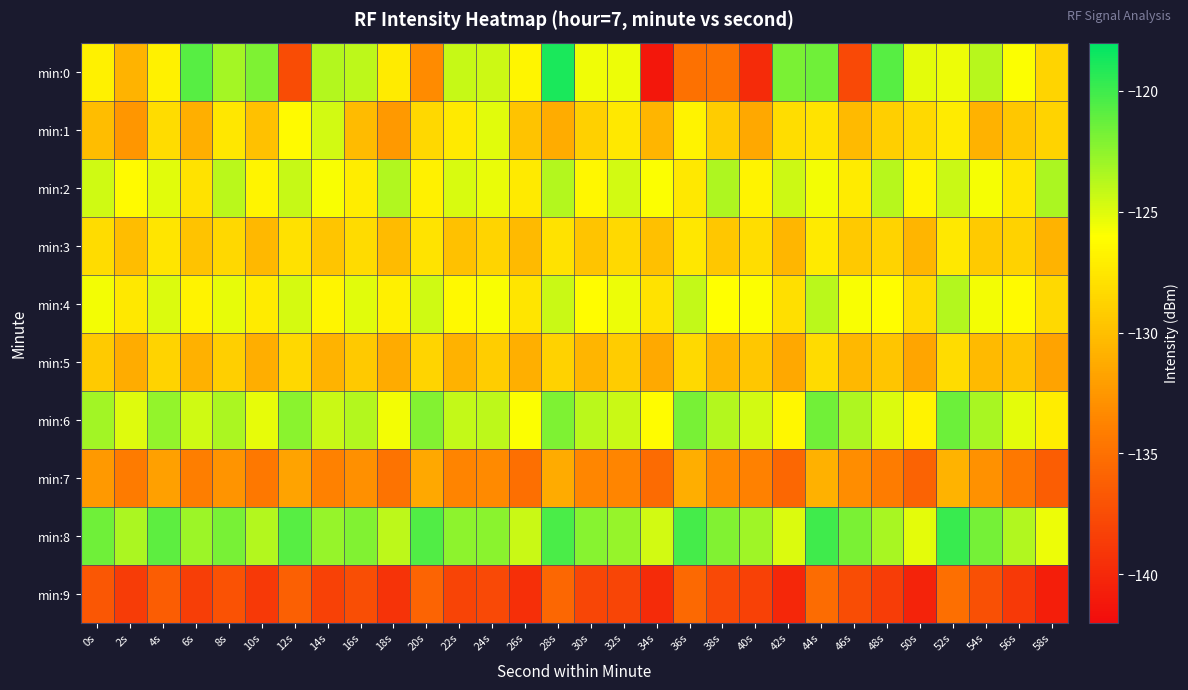

Between 8s and 38s, which series saw the biggest shift?

min:0